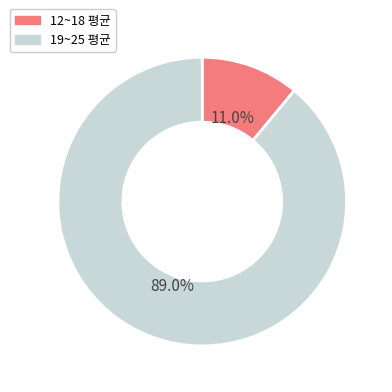

Which has a higher value, 12~18 평균 or 19~25 평균?

19~25 평균